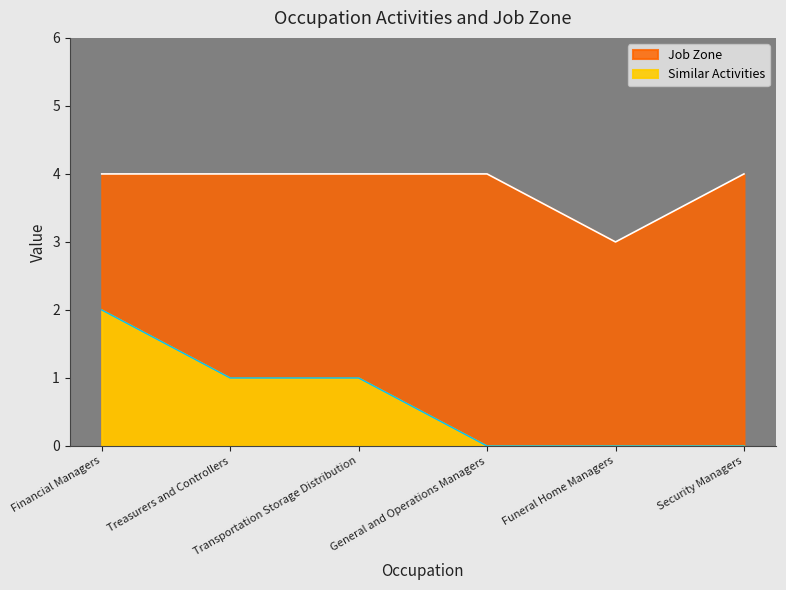

Which category has the highest value across all series?

Financial Managers